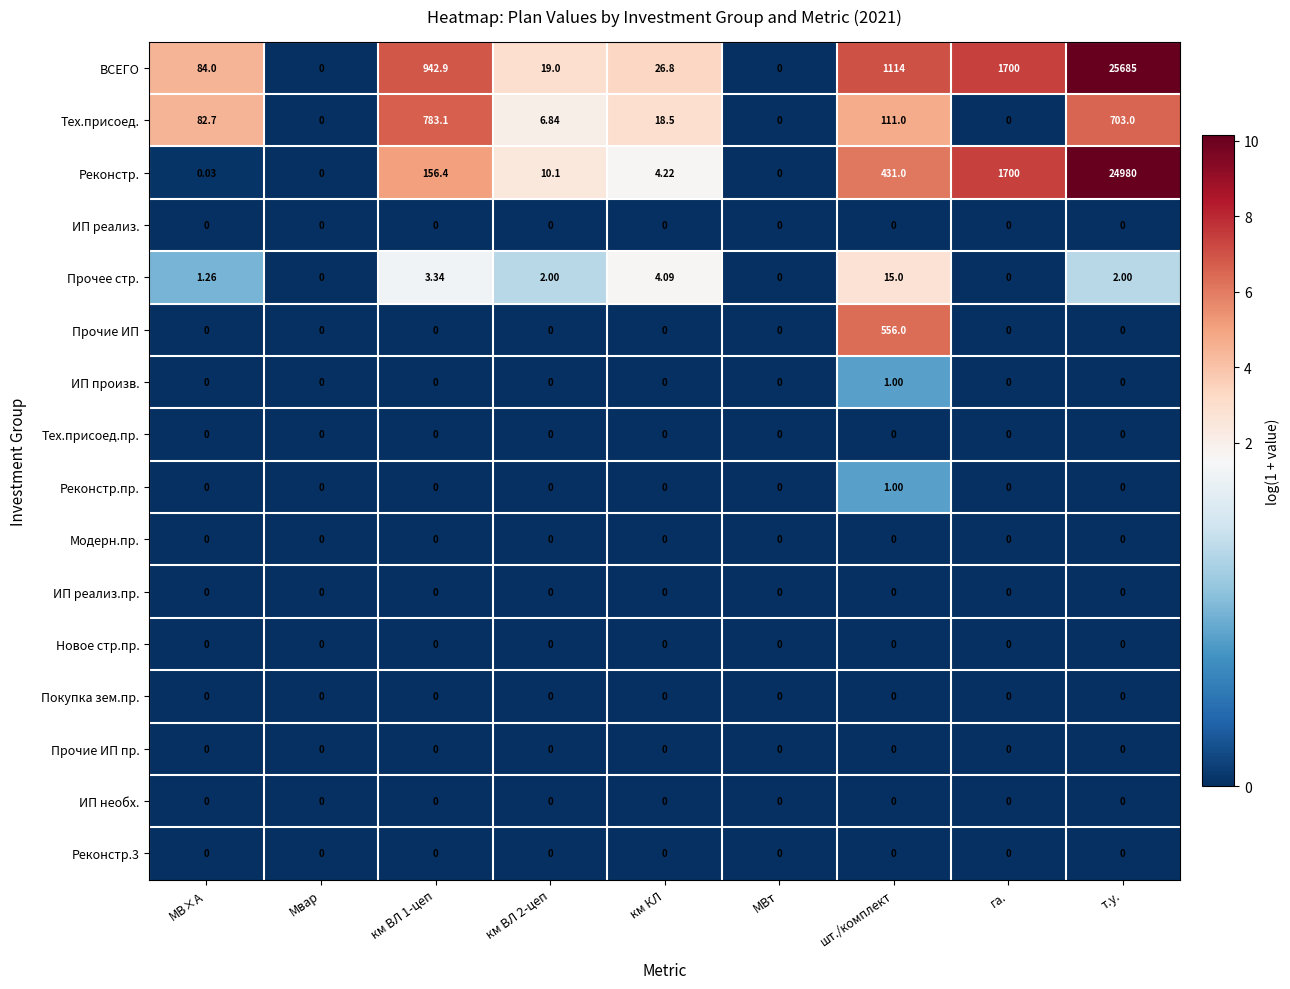

Which category has the highest value across all series?

т.у.